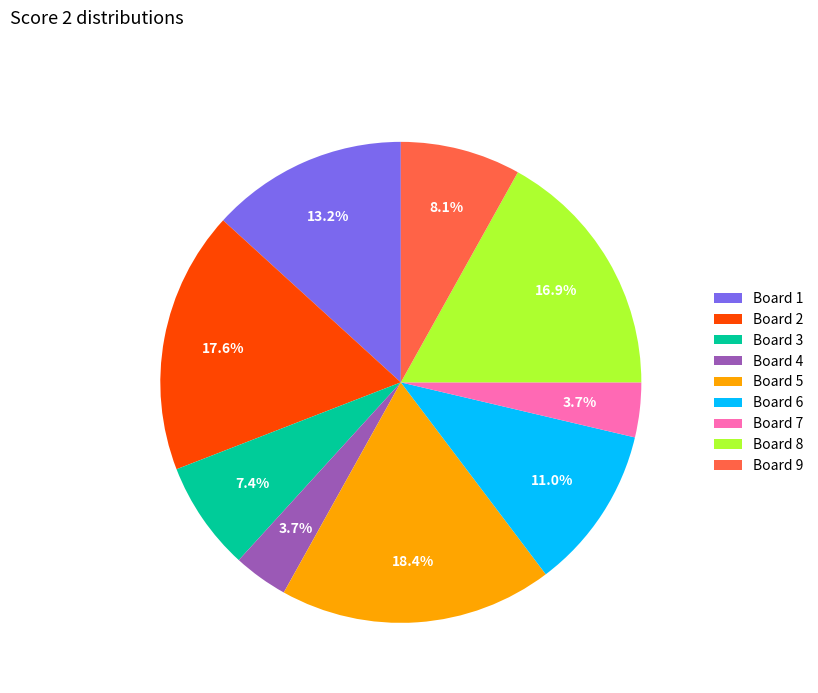

Which category has the biggest portion of the pie?

Board 5